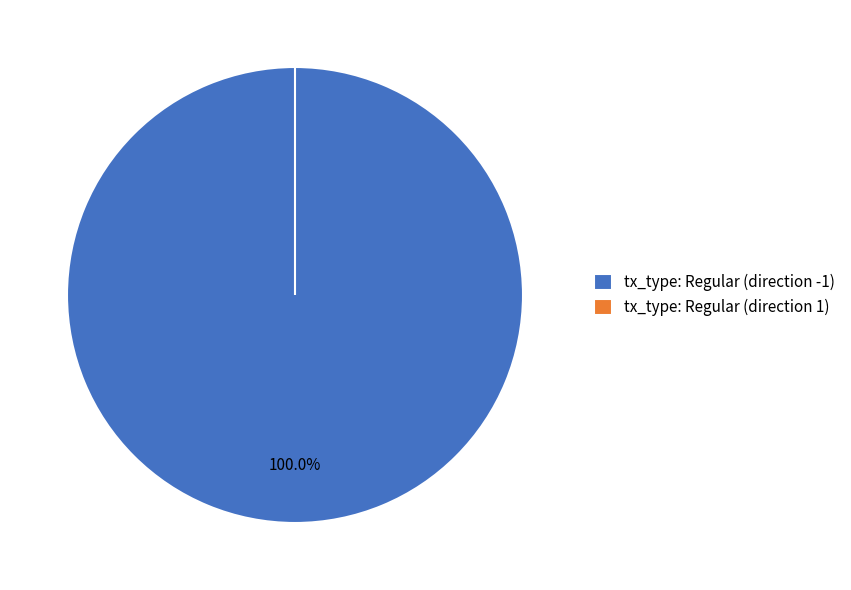

To the nearest percent, what is the average slice percentage?

50%